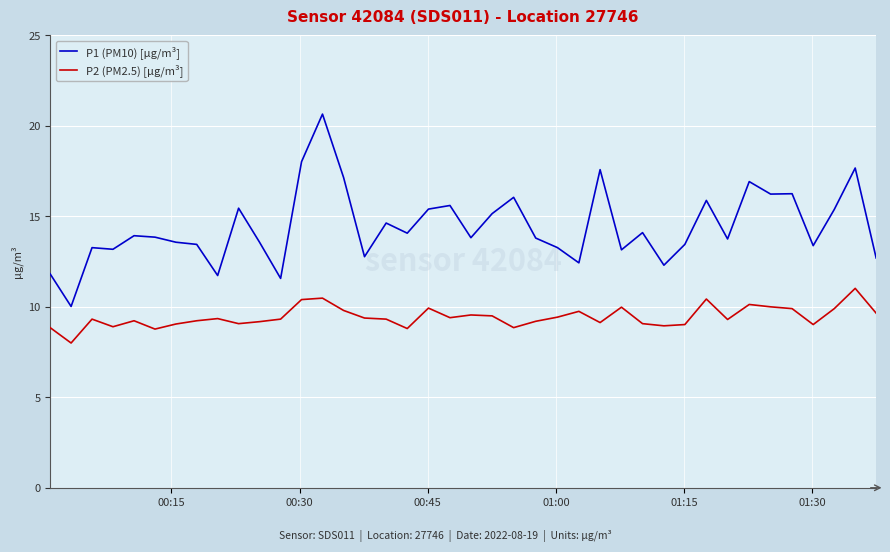

List the series in order of their peak value, highest first.

P1 (PM10) [µg/m³], P2 (PM2.5) [µg/m³]